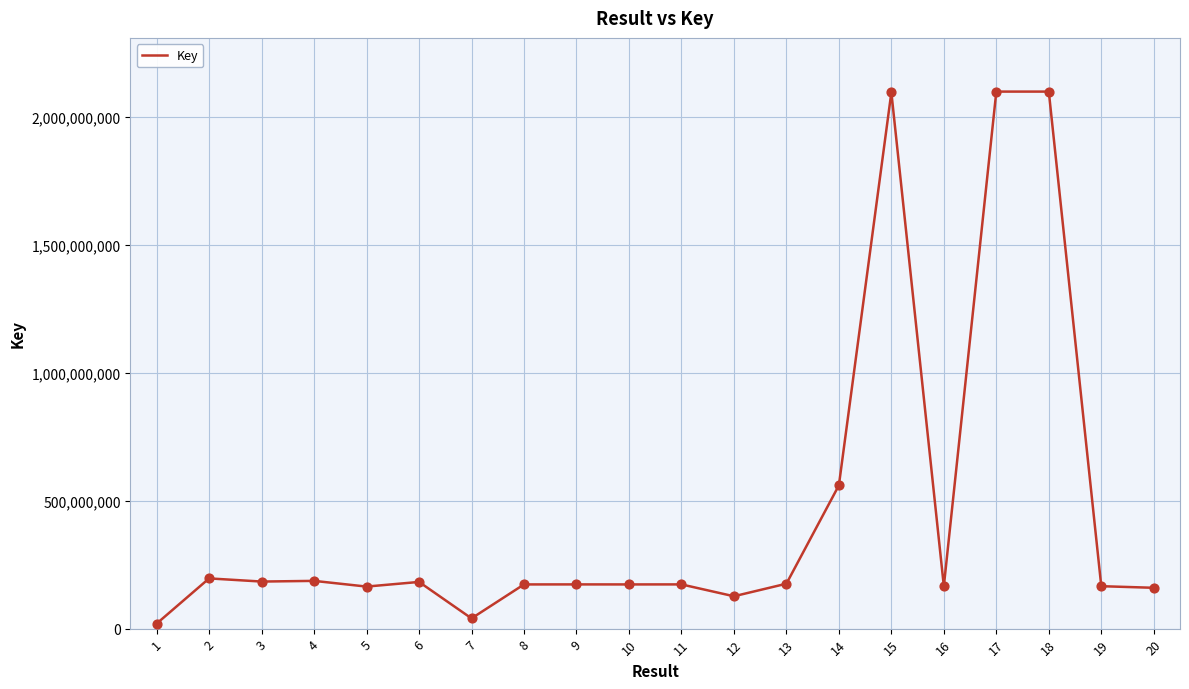

What is the change in value from 2 to 19?

-30461145